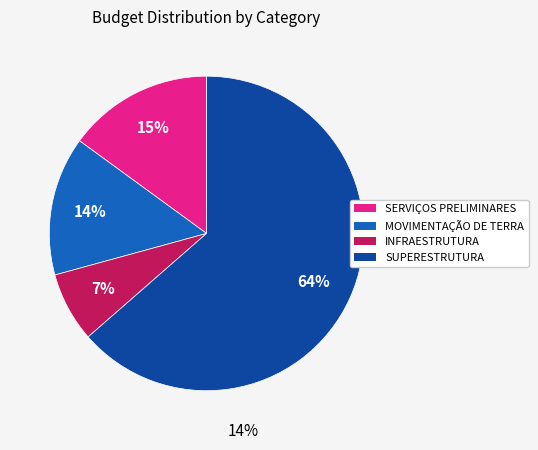

Which slice is the smallest?

INFRAESTRUTURA